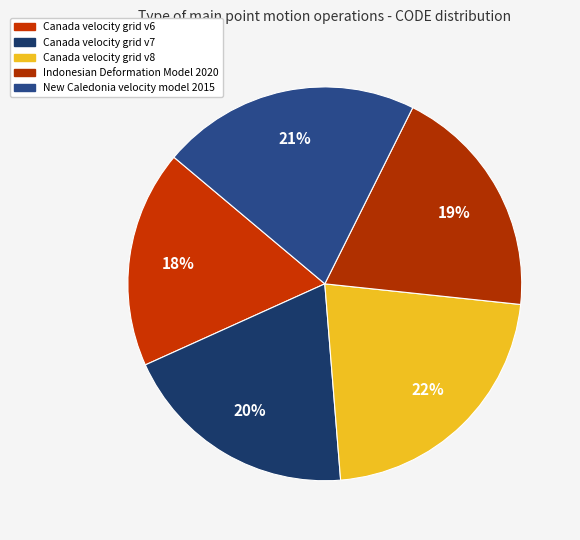

What portion of the pie excludes New Caledonia velocity model 2015?

78.7%